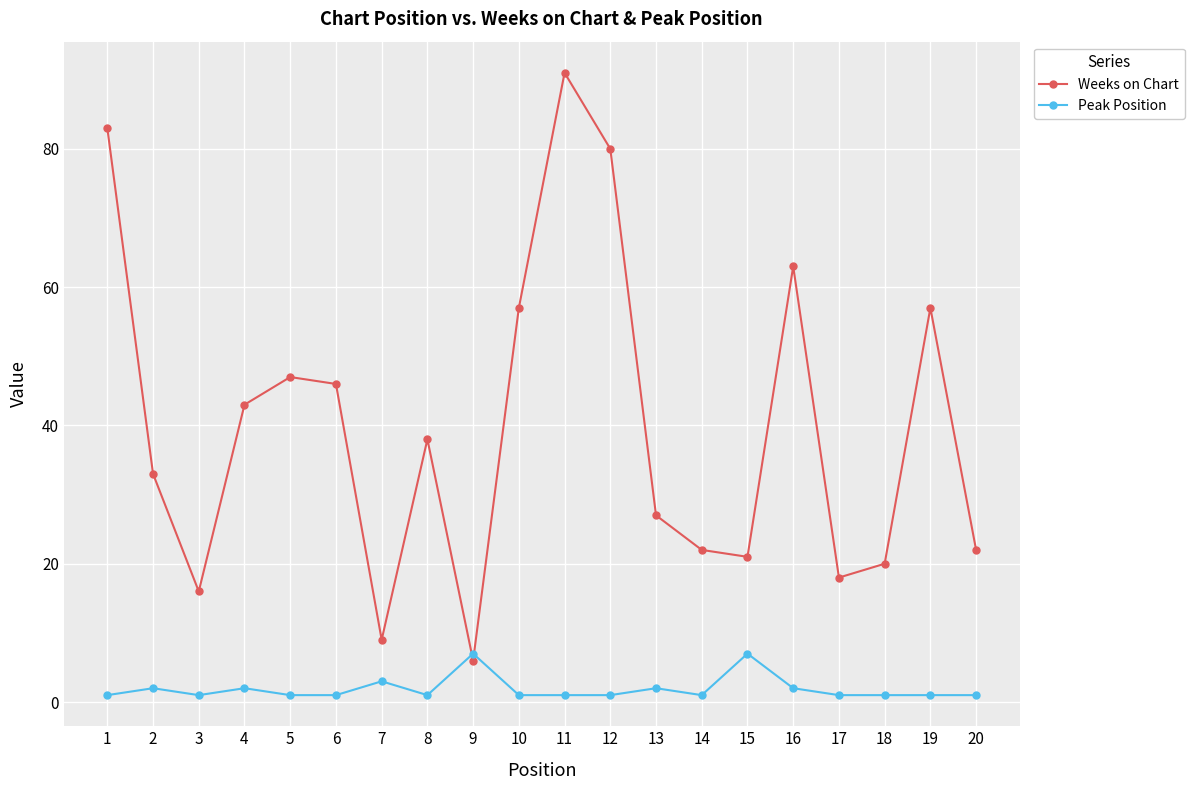

Where is the first local minimum for Peak Position?

3